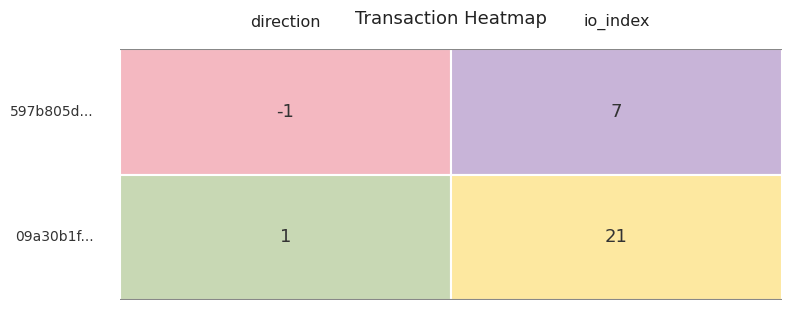

List the series in order of their overall mean, highest first.

09a30b1f..., 597b805d...